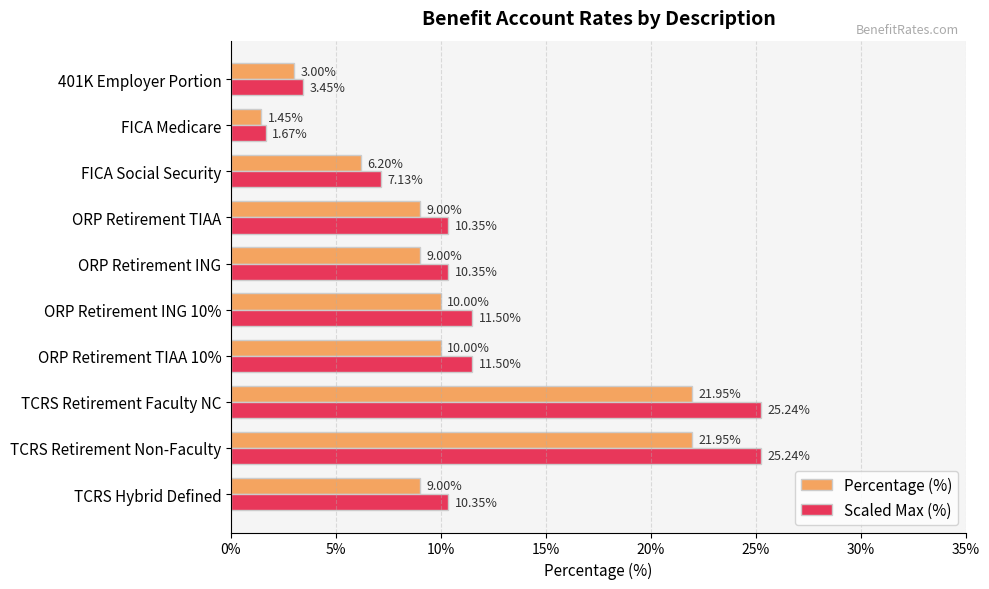

Which label corresponds to the smallest value in the chart?

FICA Medicare